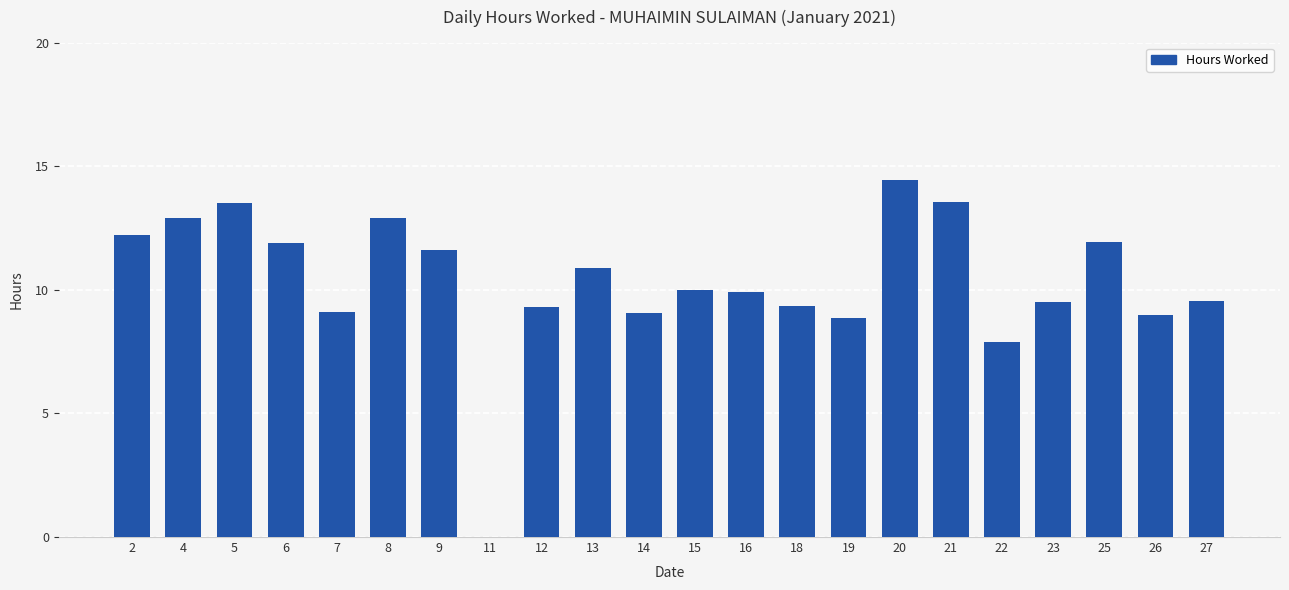

At which category does the chart reach its peak across all series?

20